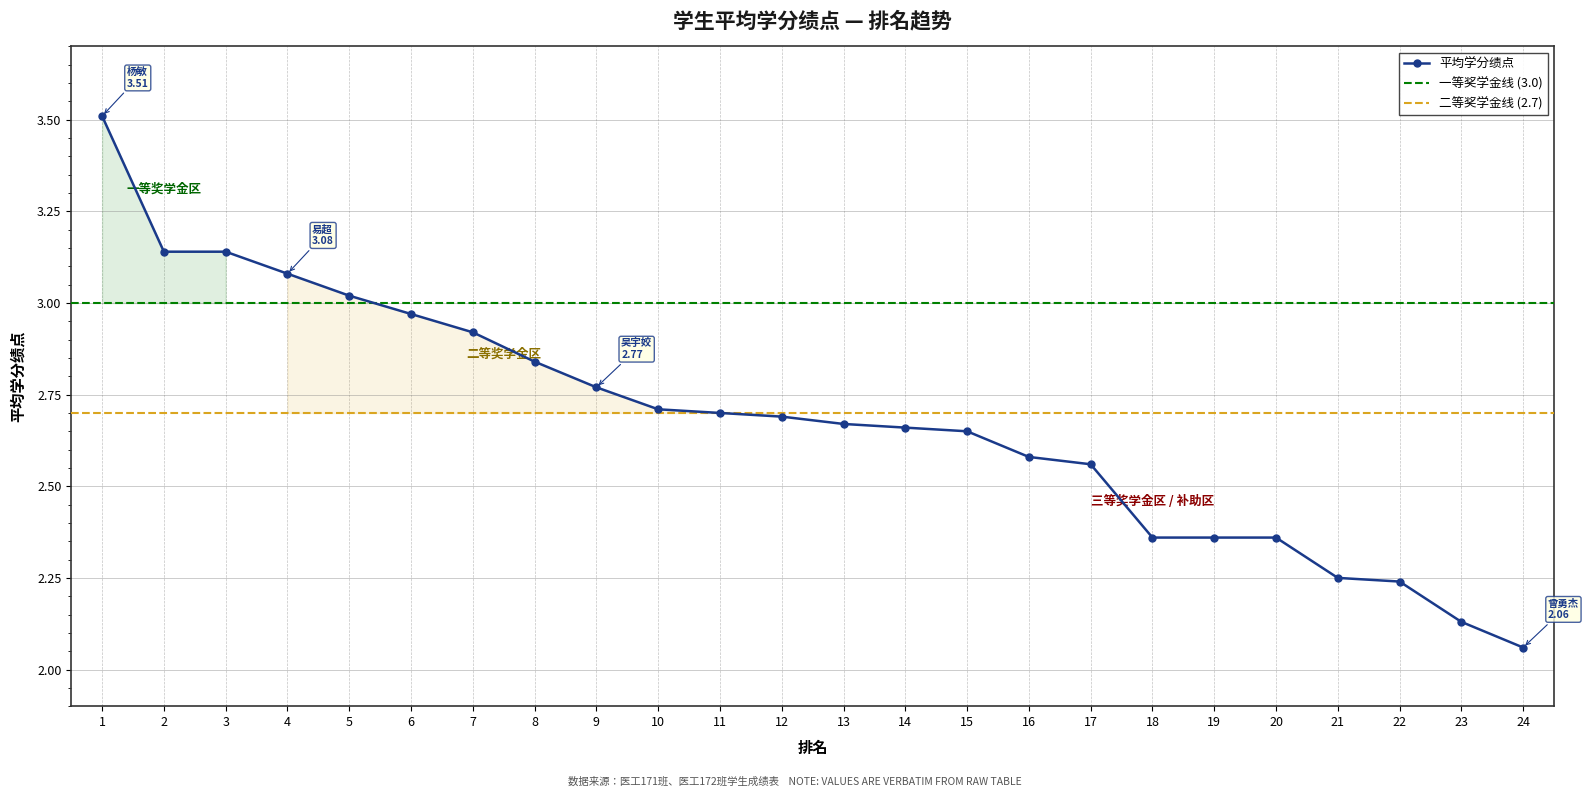

At which label is the value closest to 2?

24